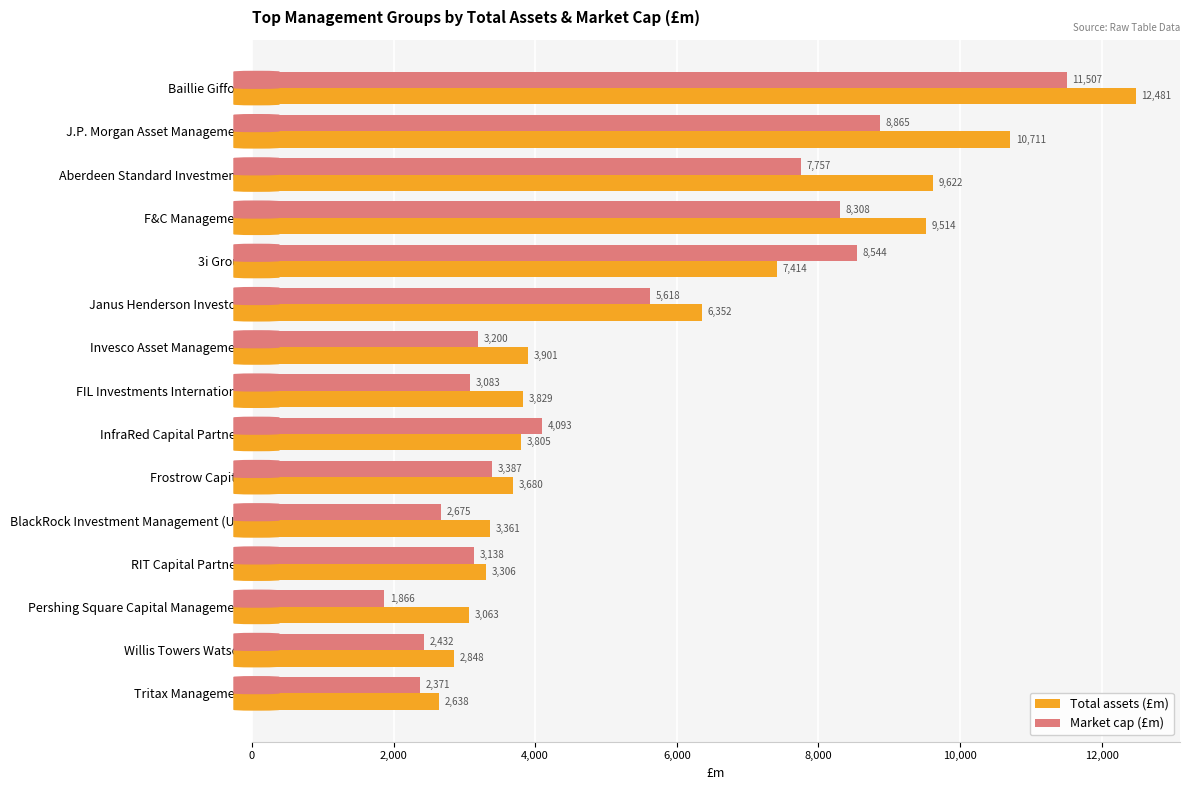

The value of Total assets (£m) at Janus Henderson Investors is 2023.7. True or false?

False